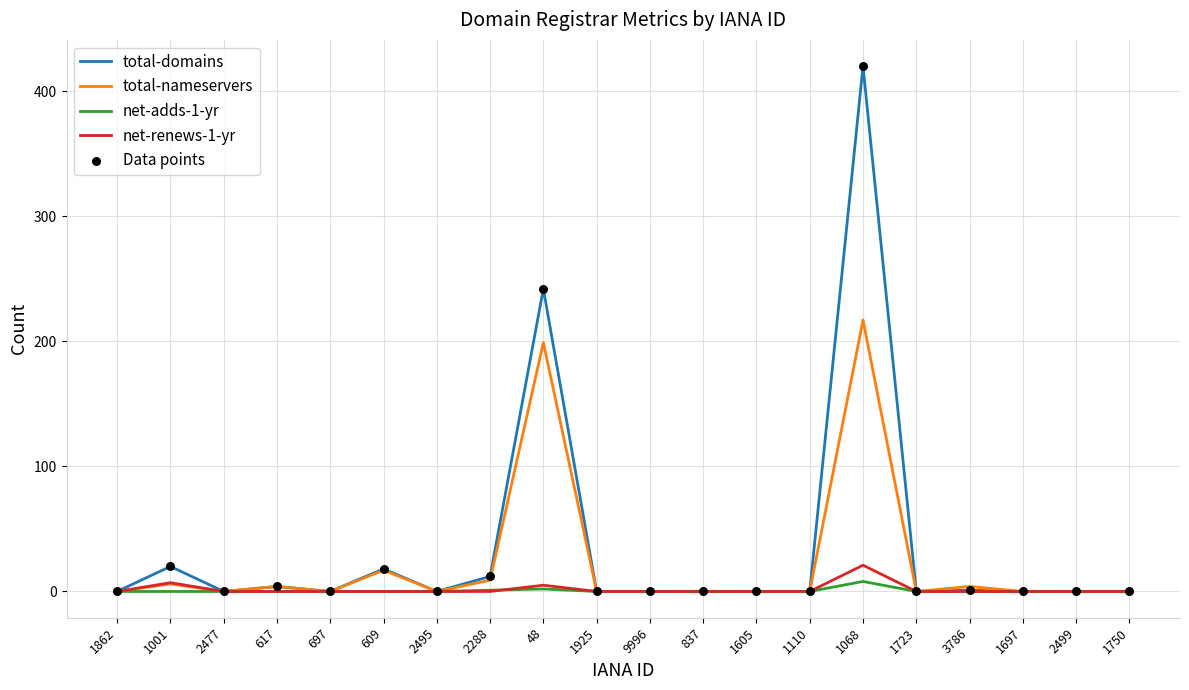

What is the difference between the highest and lowest values at 609?

18